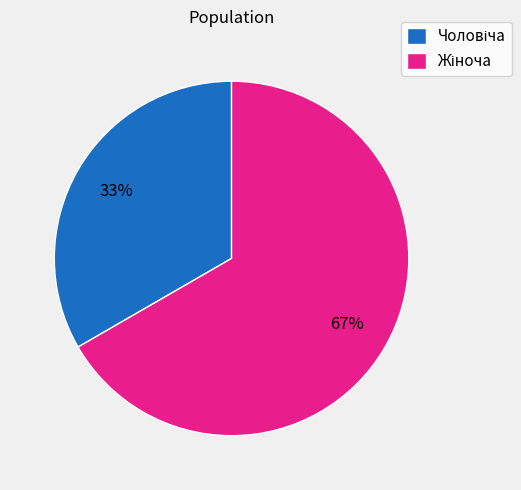

Is there any slice that represents more than half of the pie?

Yes